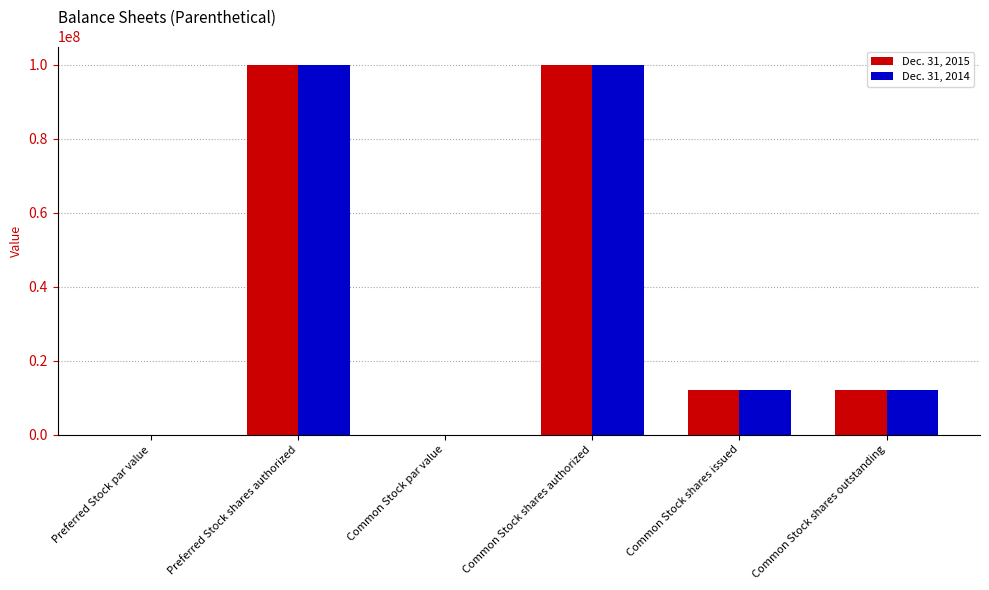

How many distinct data groups are displayed?

2